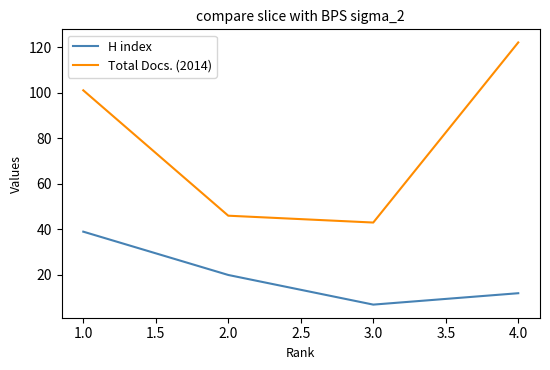

True or false: H index and Total Docs. (2014) cross at least once.

False